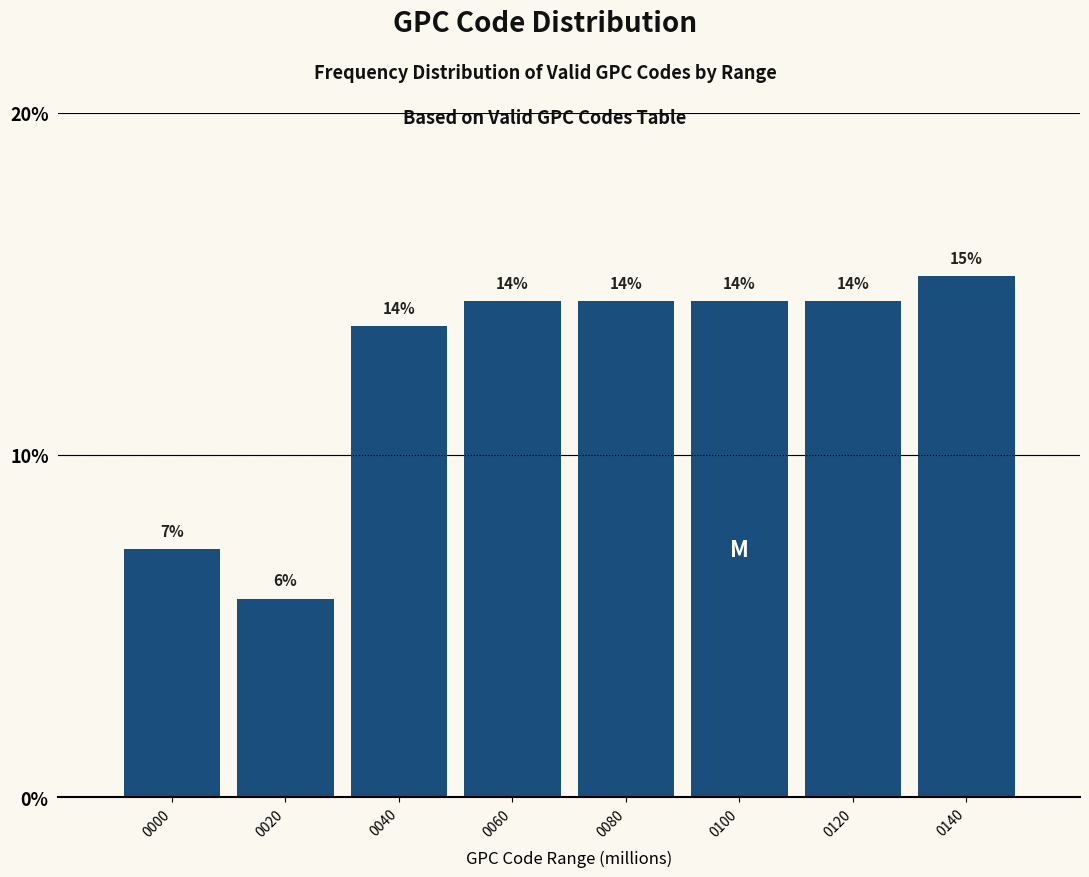

How many bars are there in total?

8